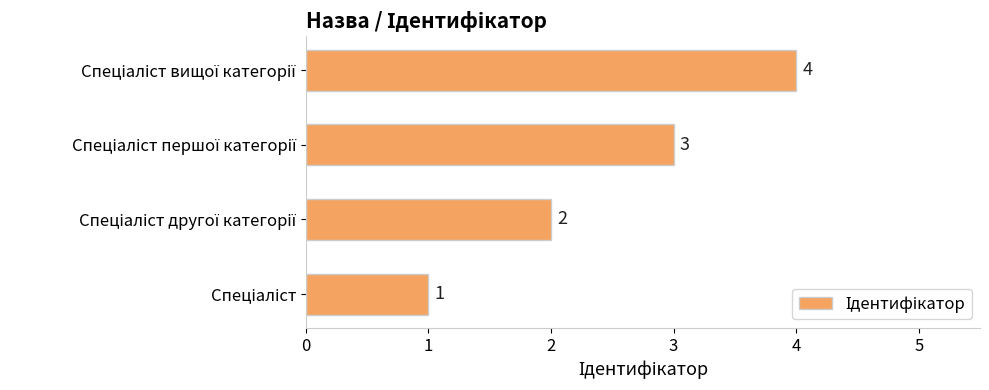

Count the values in the range 2 to 4.

3